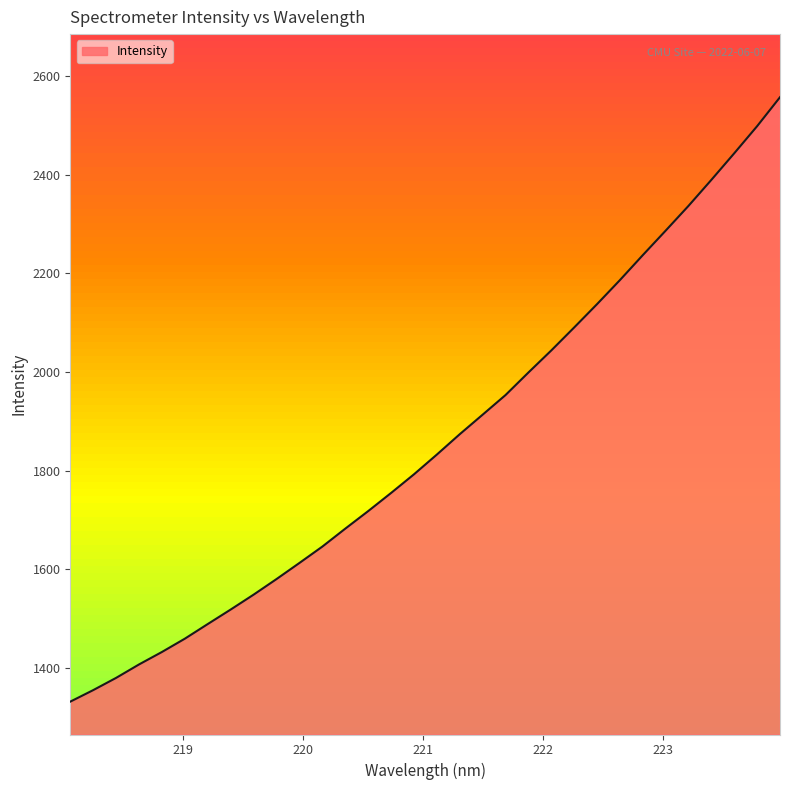

What is the difference between the maximum and minimum values?

1224.9